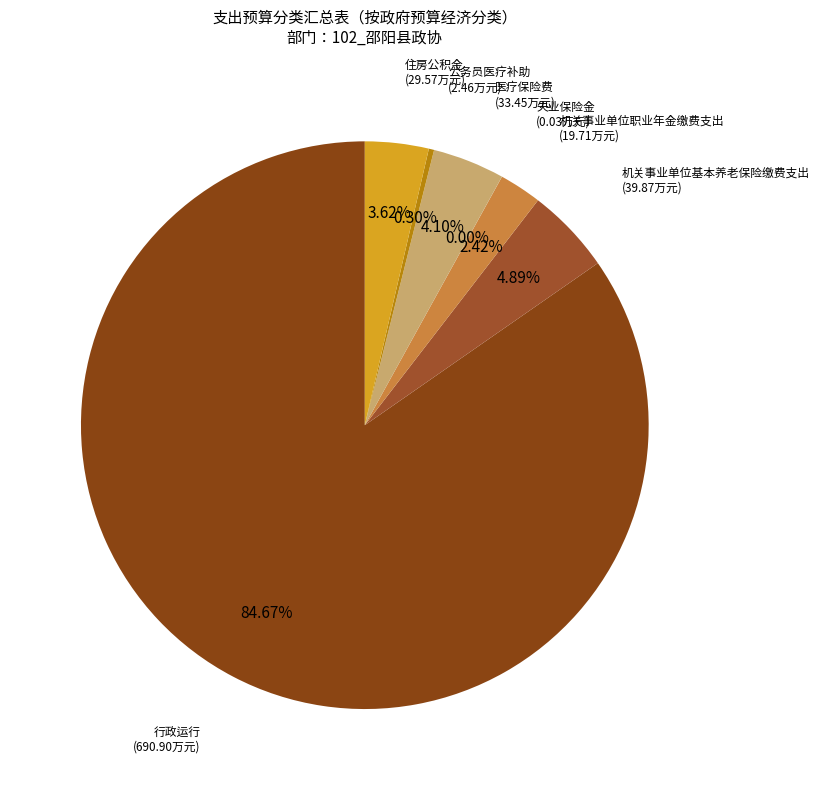

Does 机关事业单位基本养老保险缴费支出 represent more than half of the total?

No